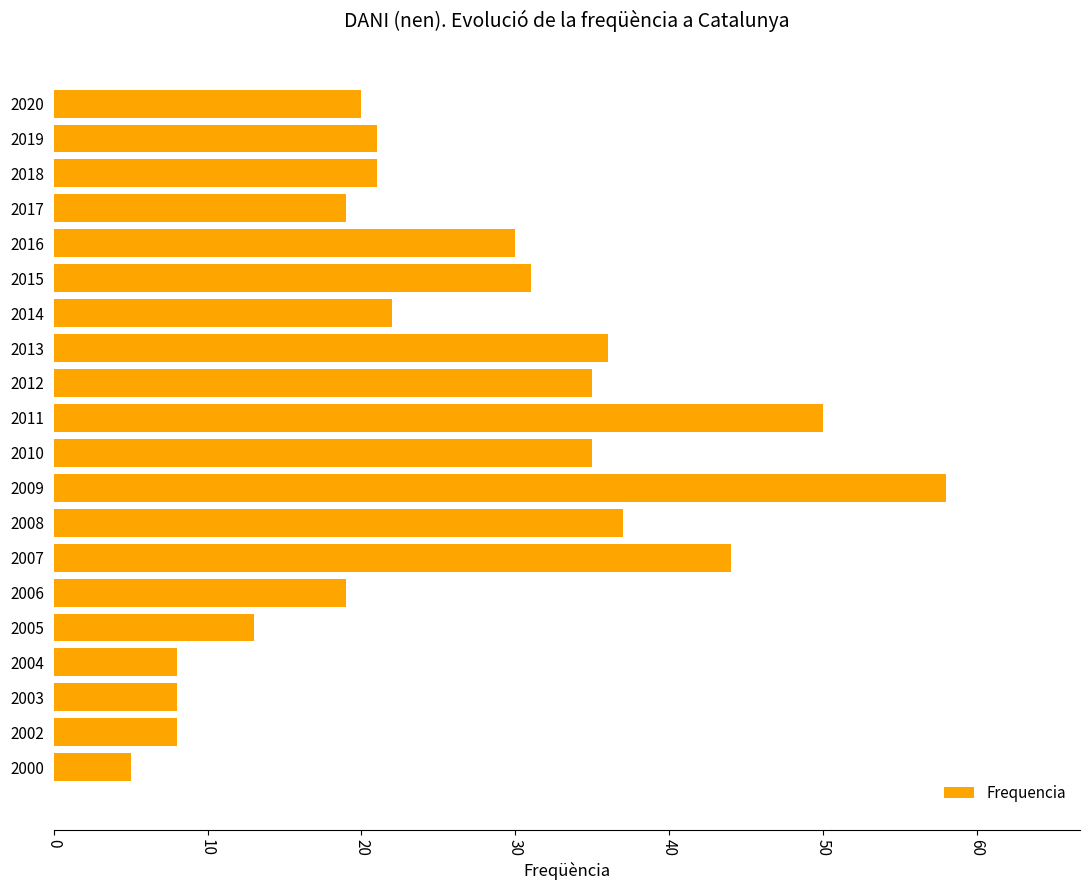

What is the smallest value displayed?

5